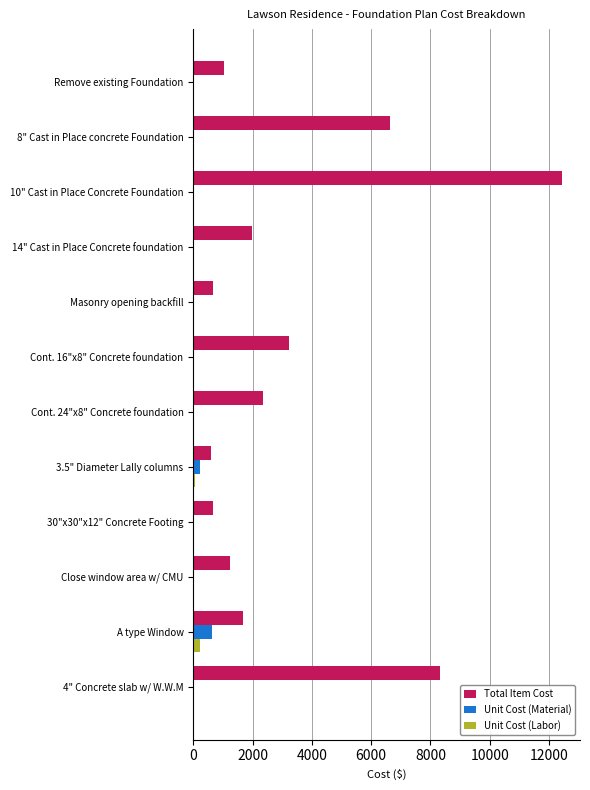

At which category is the sum across all series the highest?

10" Cast in Place Concrete Foundation